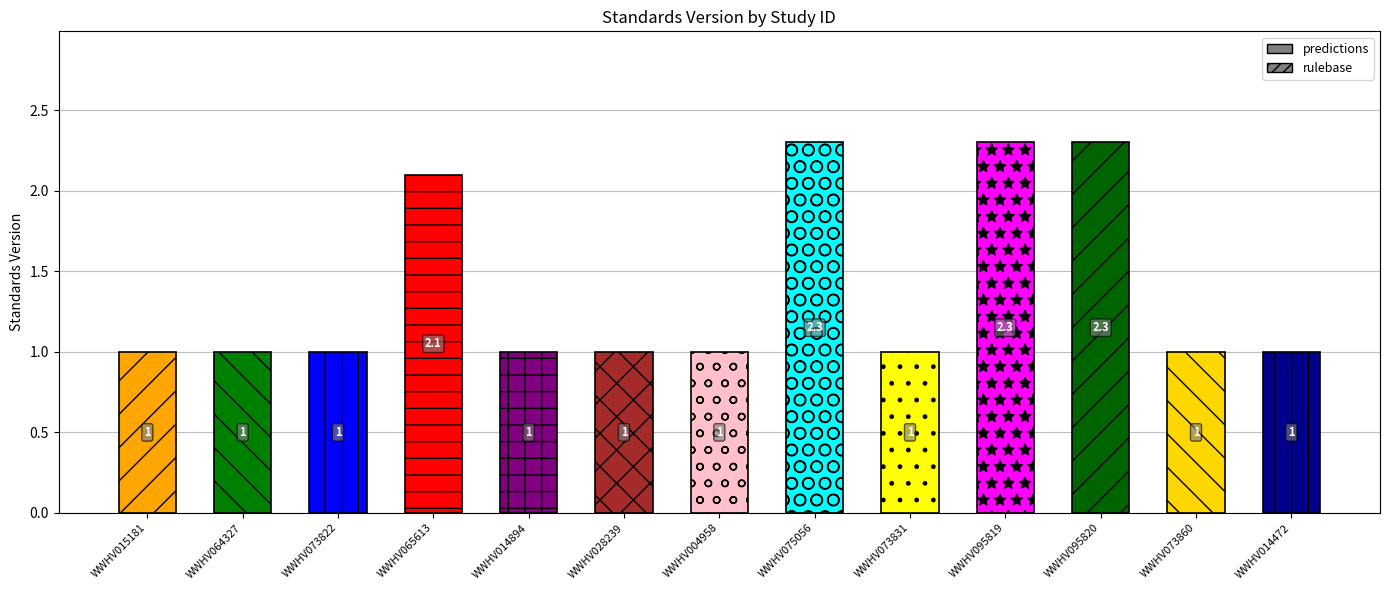

What is the value of the 2nd bar from the left?

1.0